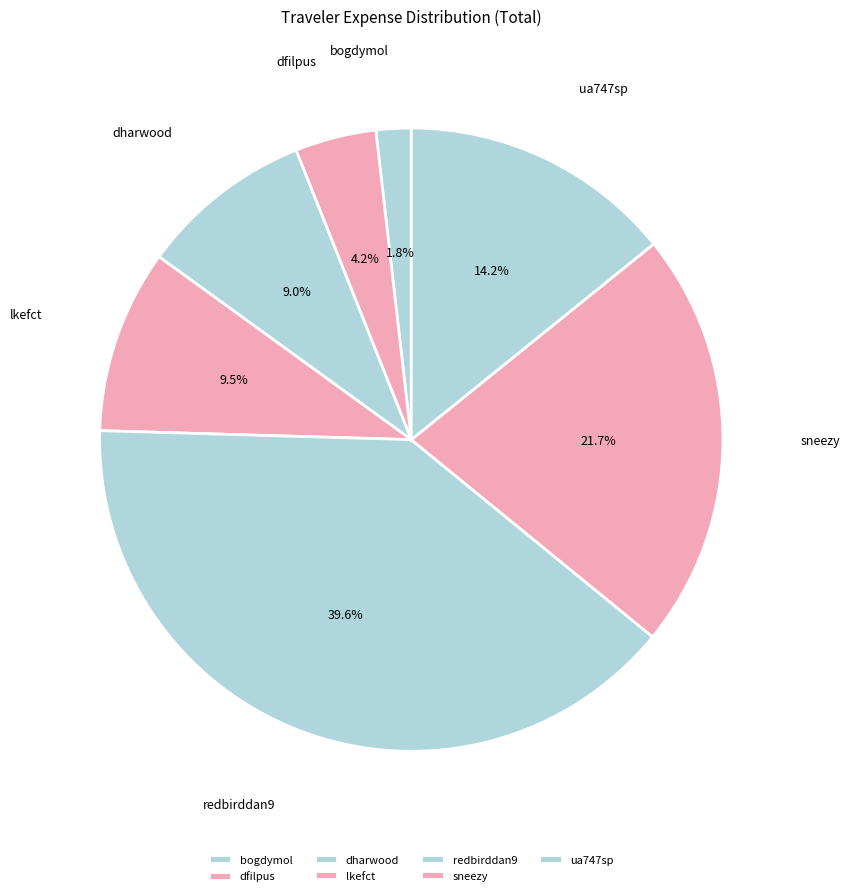

Does redbirddan9 account for over 50% of the chart?

No